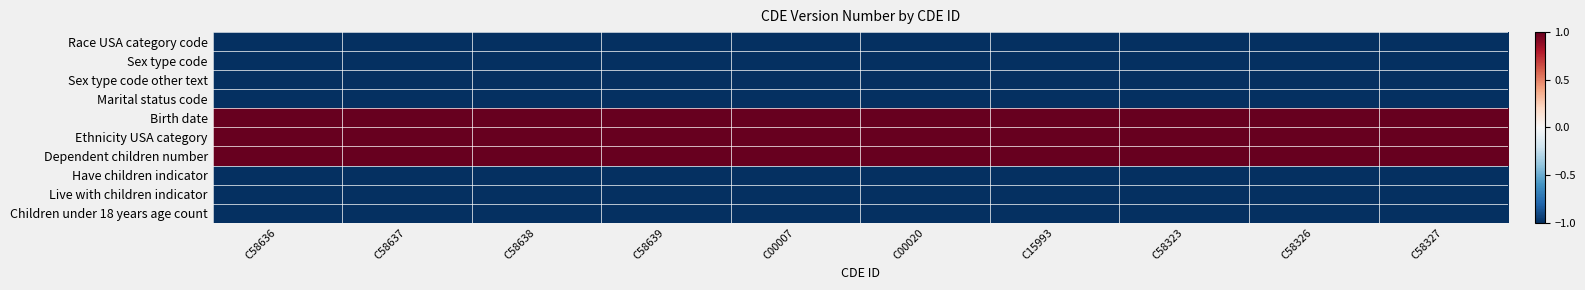

At which category does the chart reach its peak across all series?

C58636